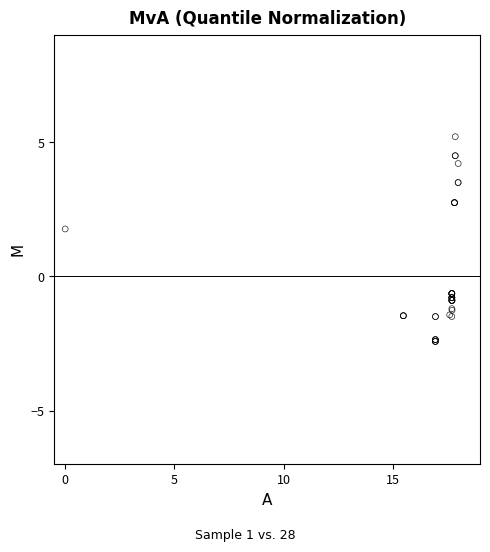

What Y value in the scatter plot is closest to 1?

1.8